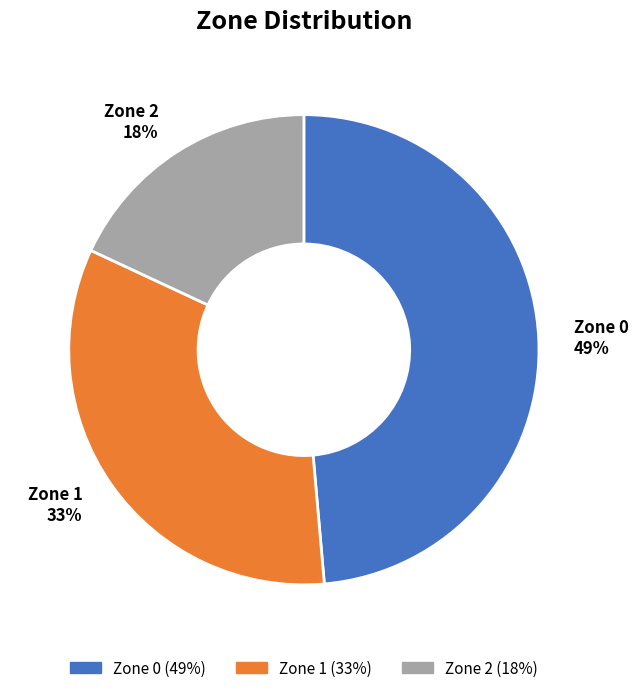

To the nearest percent, what is the combined percentage of Zone 2 and Zone 0?

67%